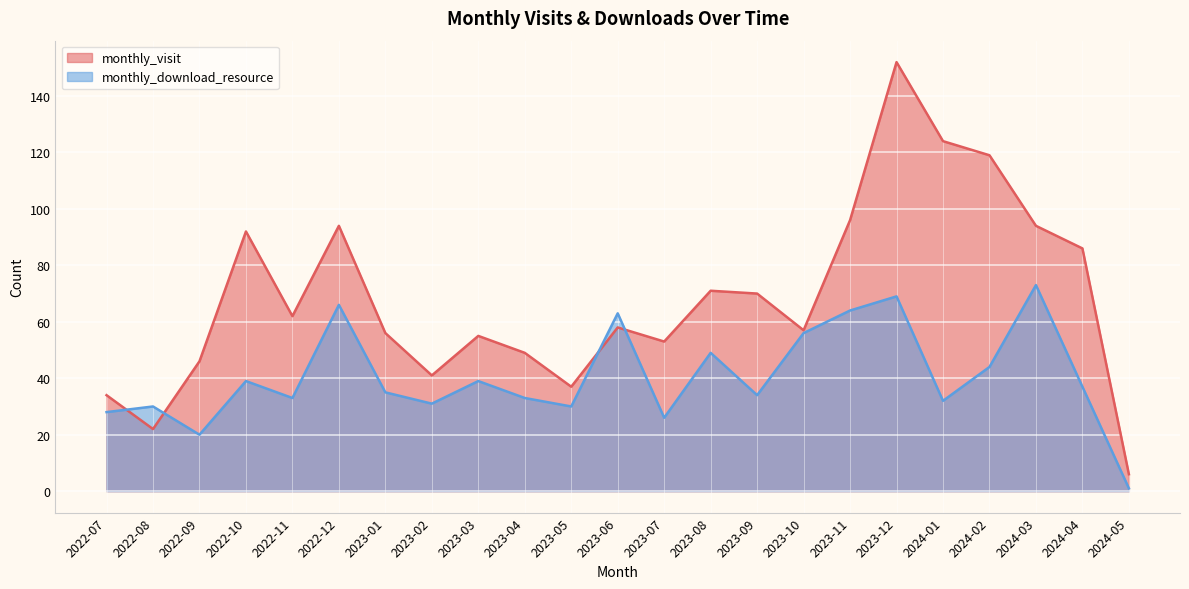

What is the approximate value of monthly_visit at 2024-04, to the nearest 10?

90